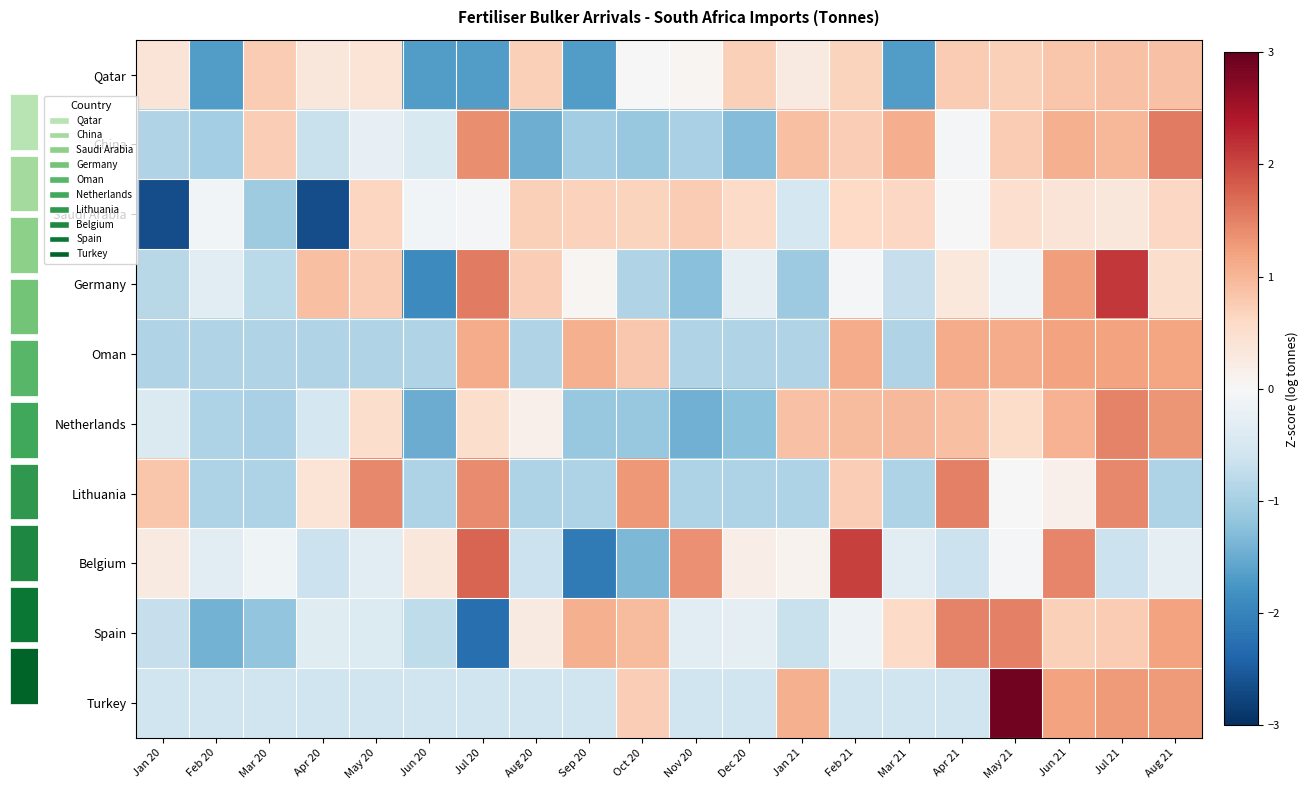

What is the difference between the Qatar values at May 20 and Oct 20?

0.4